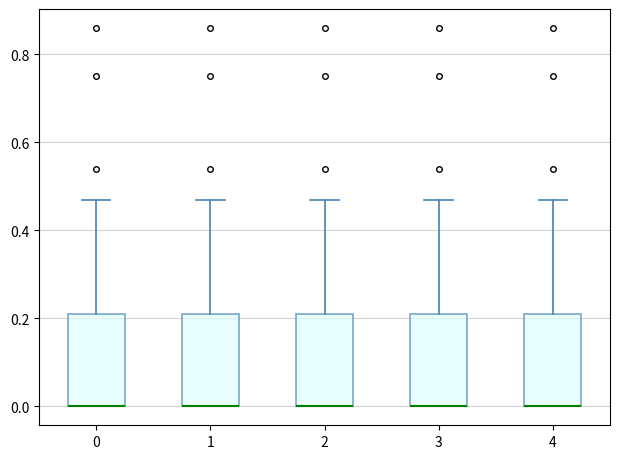

Where does the upper whisker of the box at x = 1 end on the y-axis? The values are not printed on the chart, so give them approximately, as read against the axis.

0.46